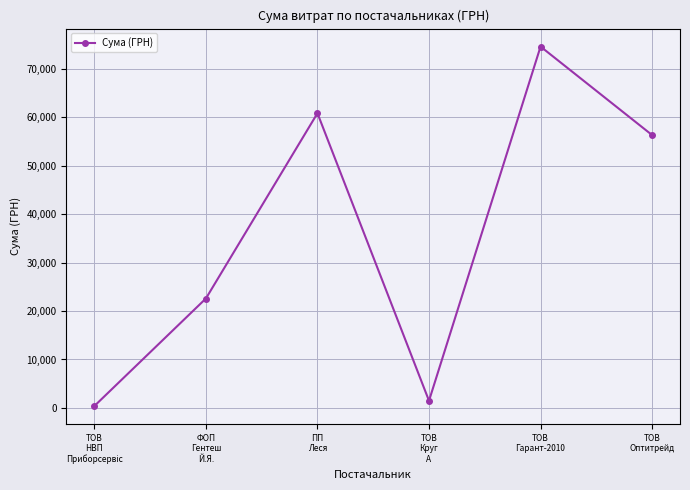

What is the value of the 5th point from the left?

74594.9